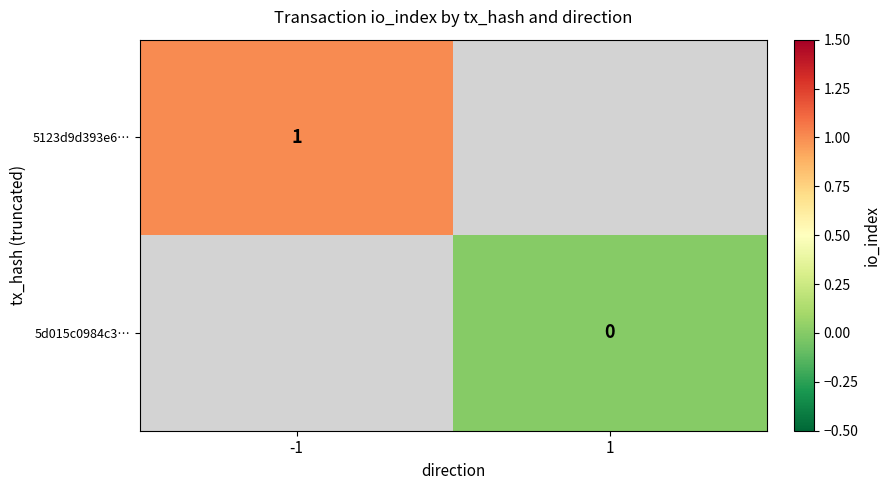

True or false: 5123d9d393e6… has a value of 1 at -1.

True